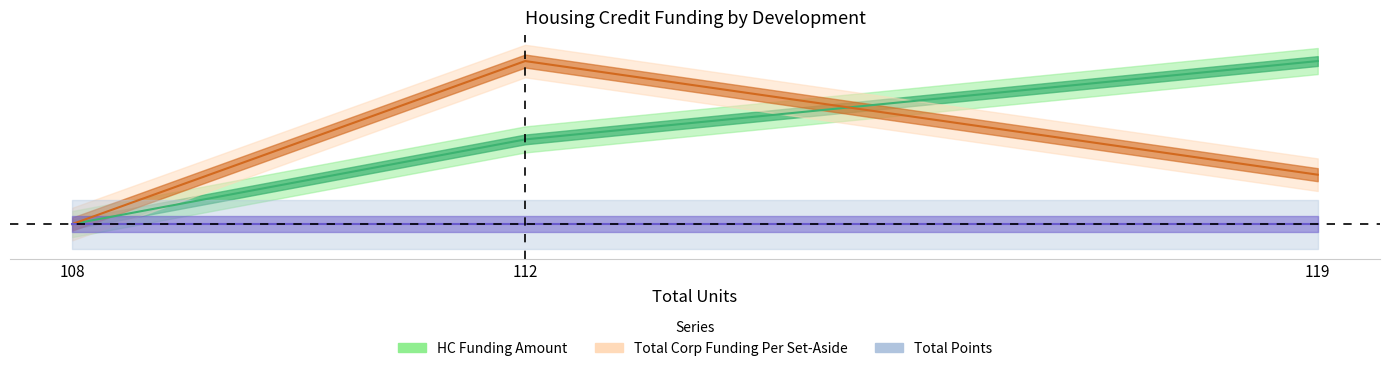

What is the difference between the second highest and minimum values in the HC Funding Amount series?

0.5